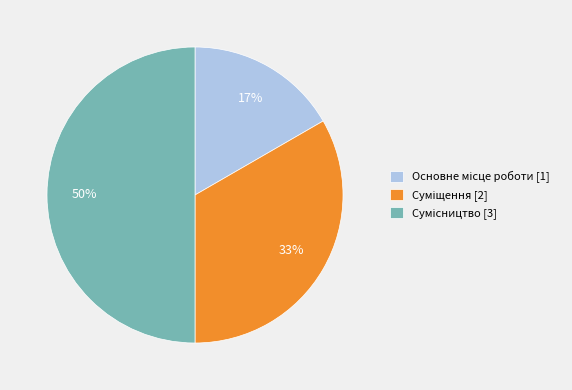

To the nearest percent, what is the difference between the largest and smallest slice percentages?

33%